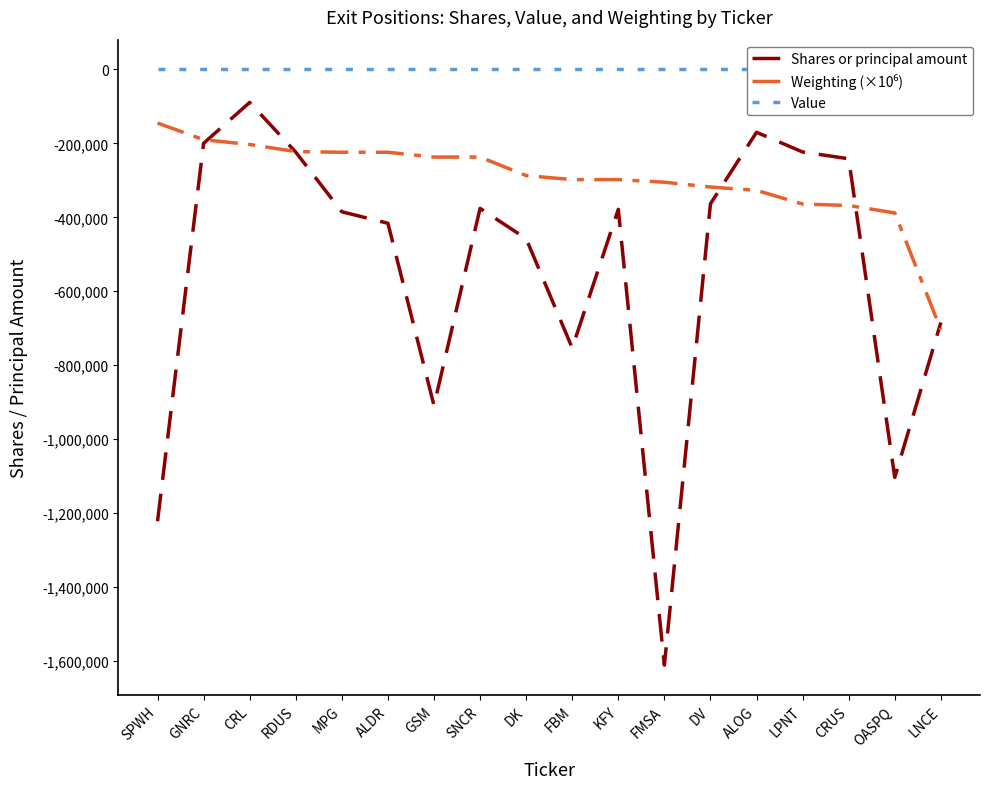

True or false: Value and Shares or principal amount intersect in this chart.

False